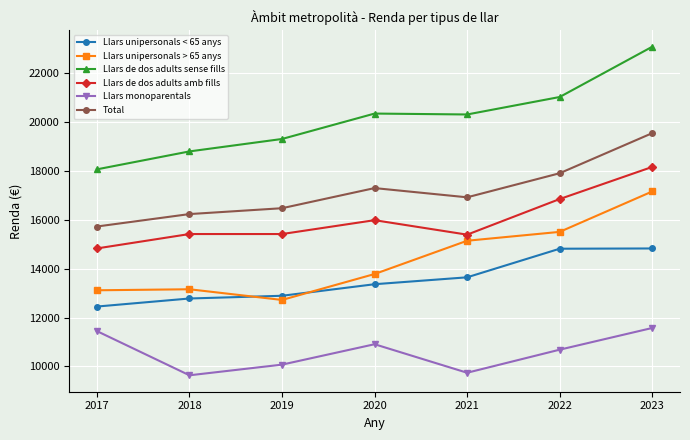

At how many categories does at least one series exceed 21115?

1